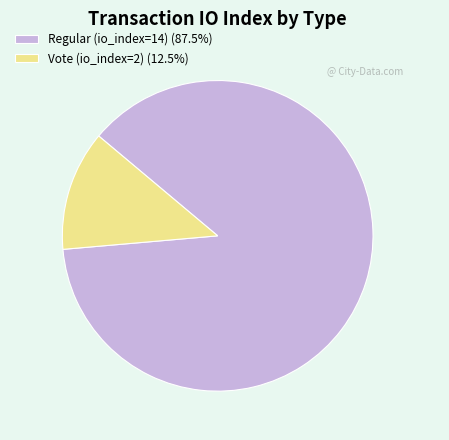

Do Vote (io_index=2) (12.5%) and Regular (io_index=14) (87.5%) together represent more than half of the pie?

Yes